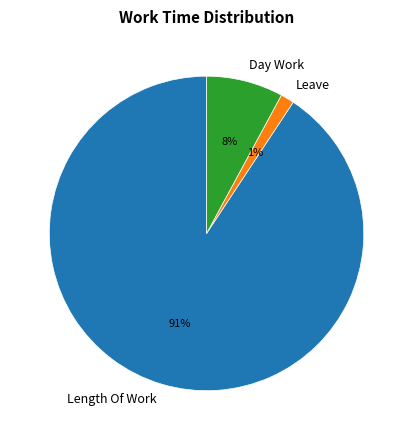

How many slices are in this pie chart?

3